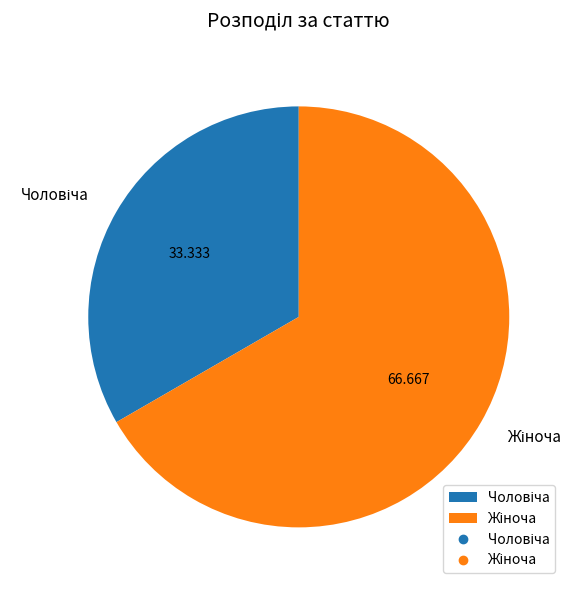

Does any single category account for the majority?

Yes